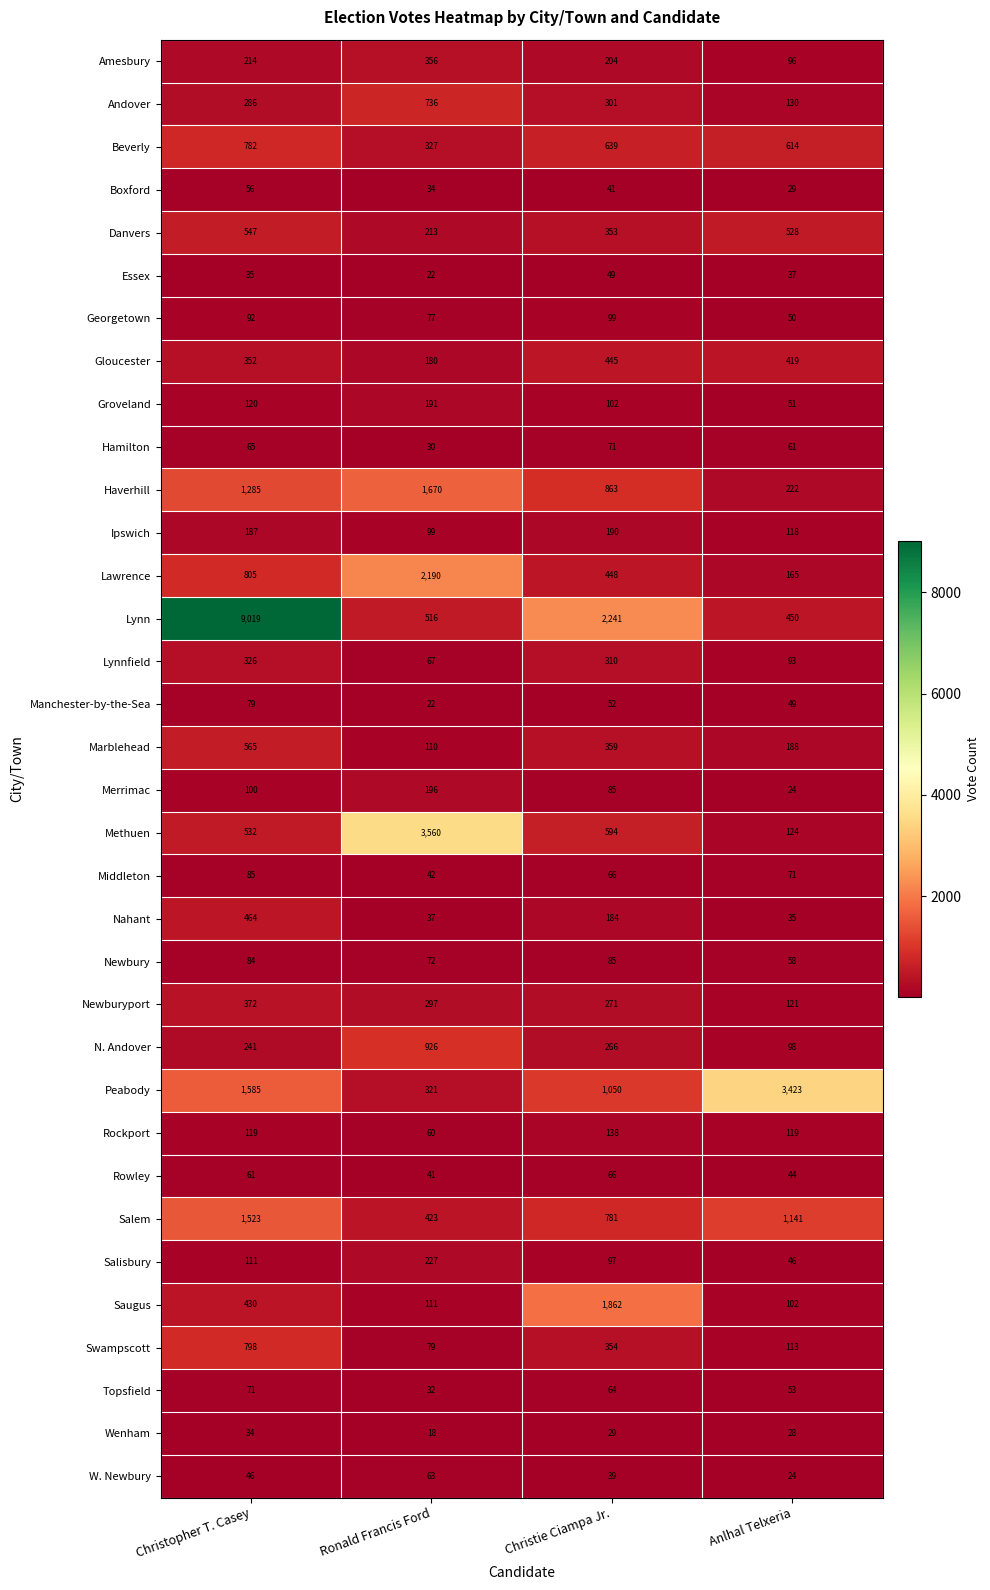

What is the difference between the maximum and minimum values in the Groveland series?

140